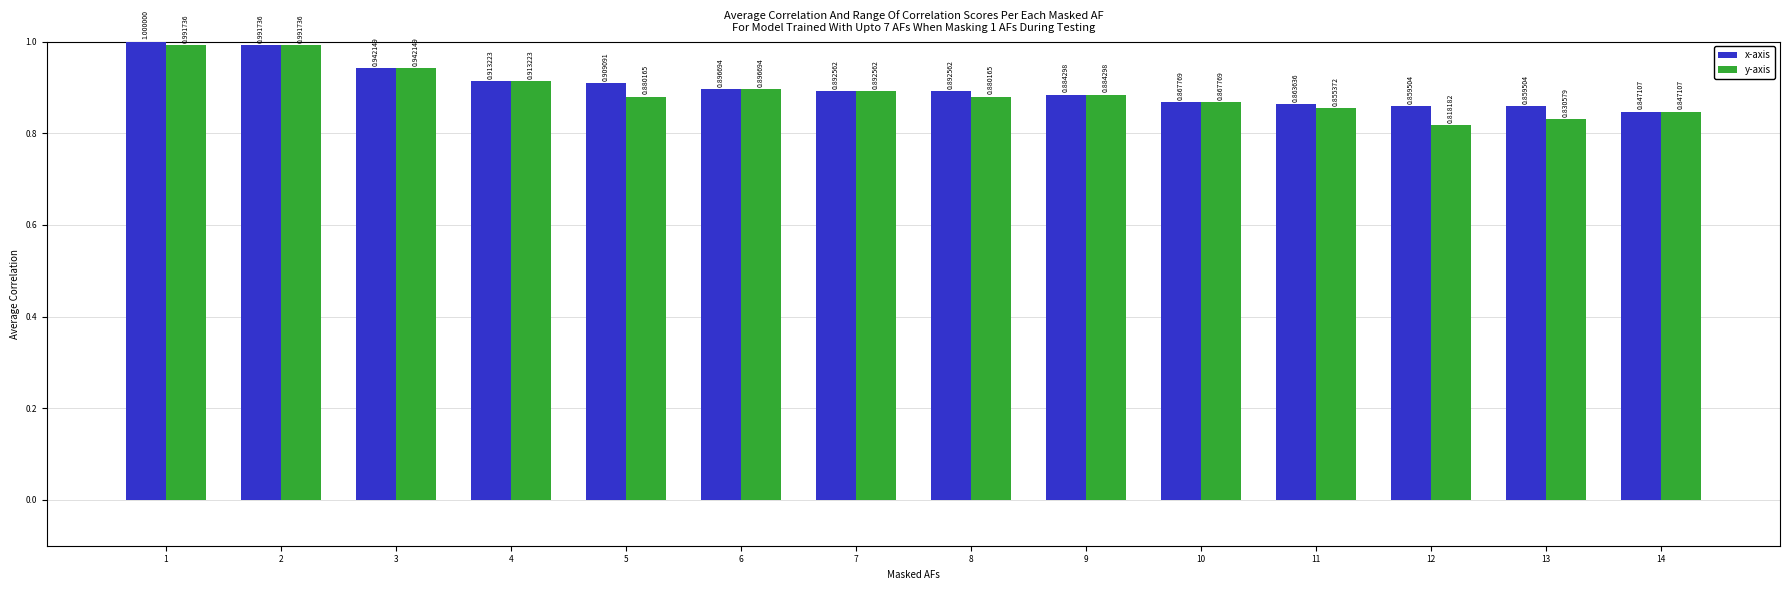

What is the total value across all series at 7?

1.8